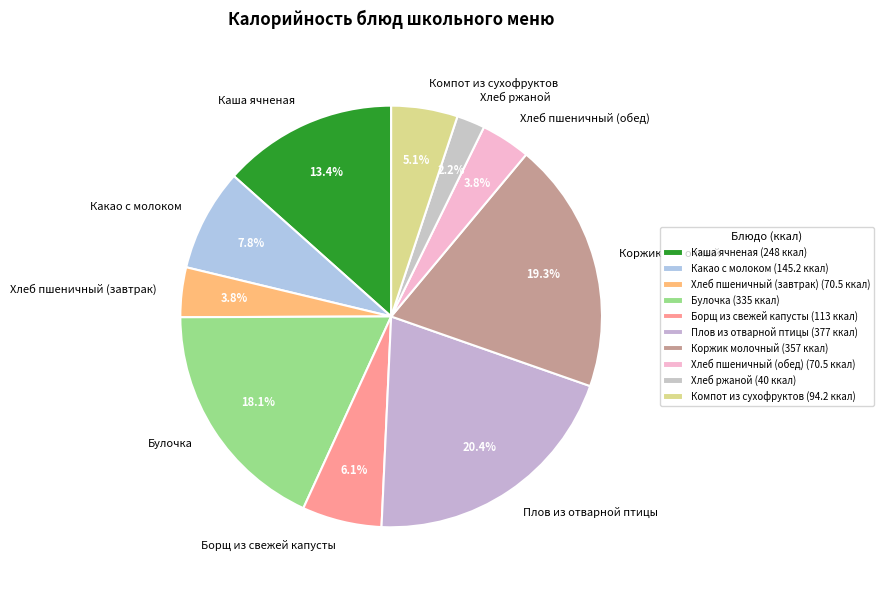

To the nearest percent, what is the difference between the largest and smallest slice percentages?

18%